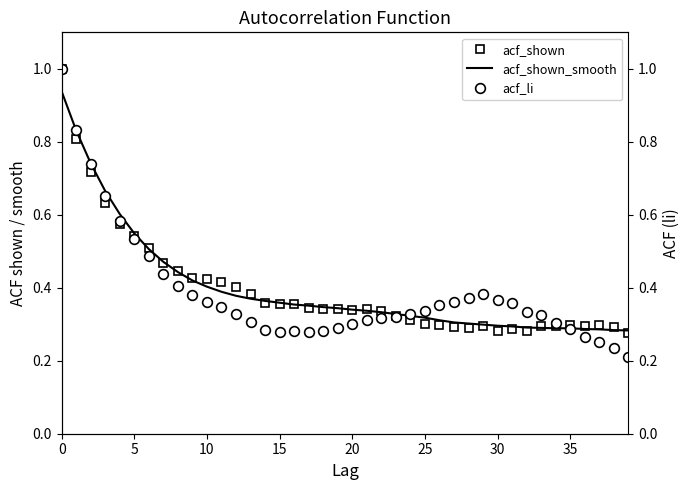

The value of acf_shown at 15 is 0.4. True or false?

True